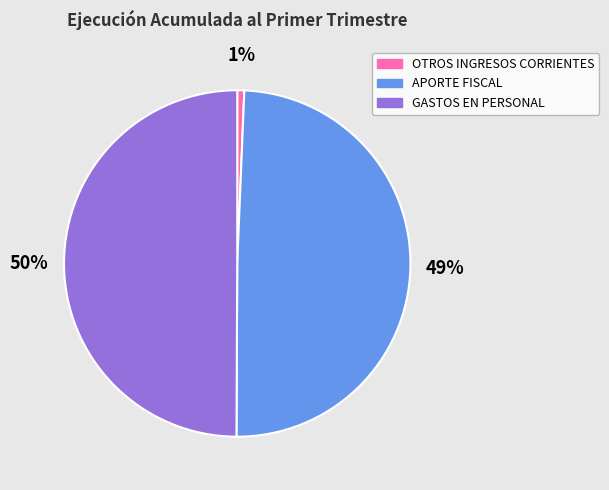

Count the number of slices in the pie.

3